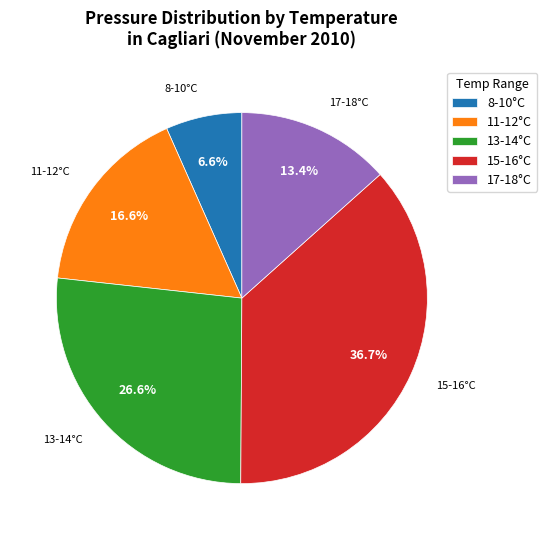

What percentage is NOT represented by 8-10°C?

93.4%